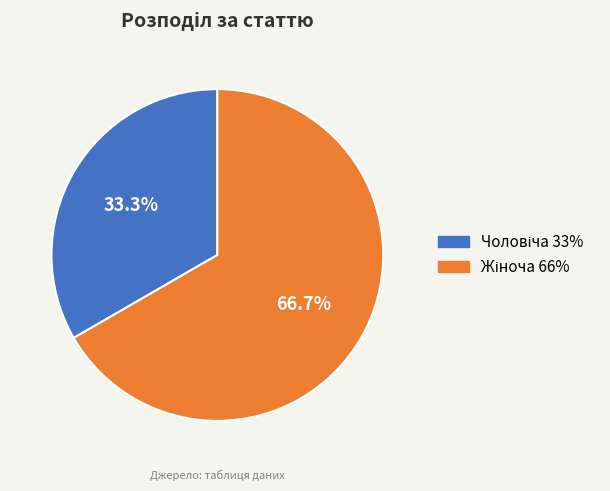

Is there a majority slice in this chart?

Yes